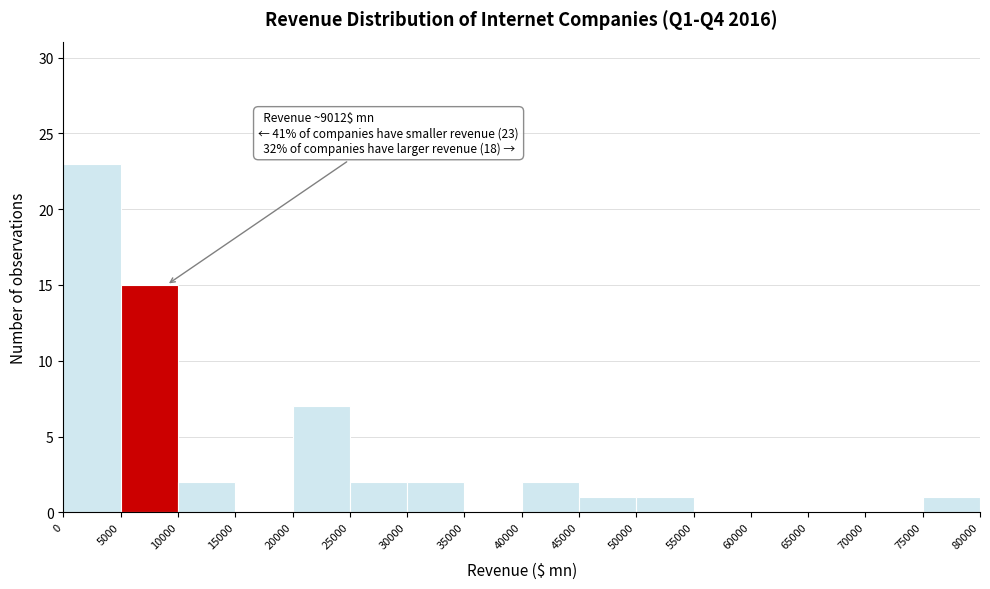

Over which range of the x-axis is the bar tallest?

0 to 5000